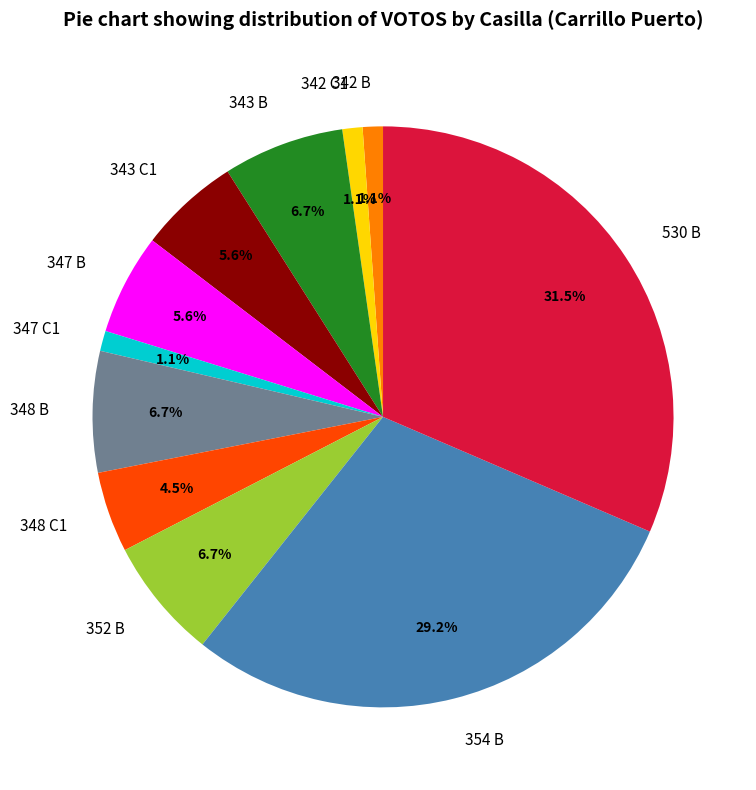

What percentage is the 343 B slice, to the nearest percent?

7%